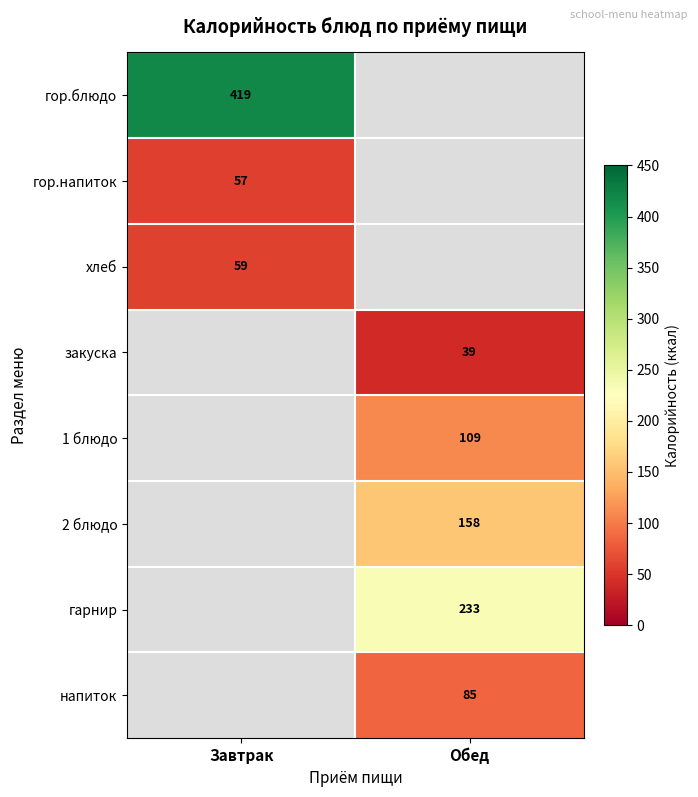

The value of гор.блюдо at Завтрак is 576. True or false?

False